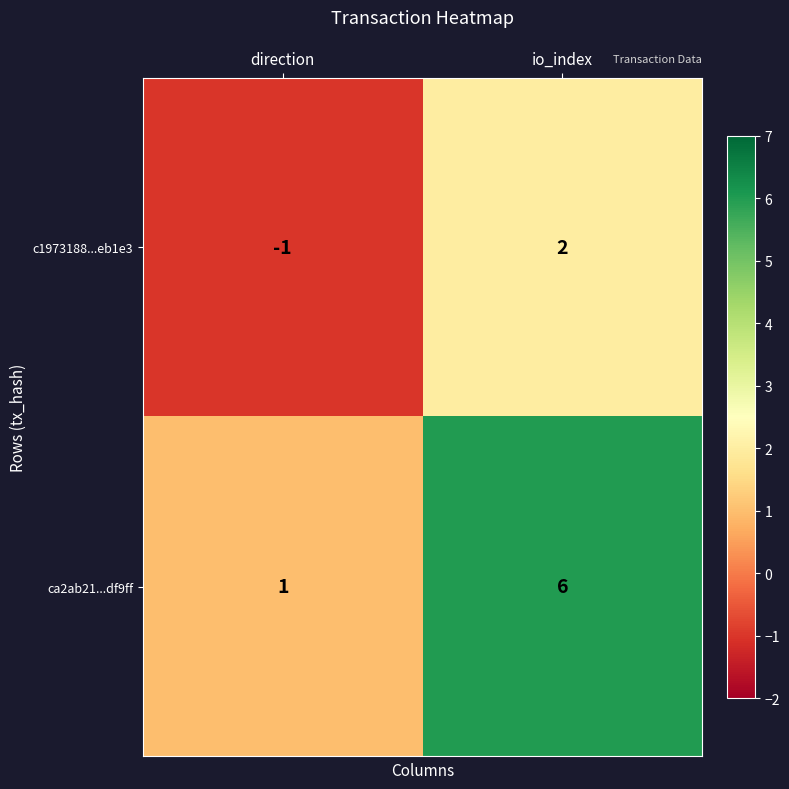

Reading left to right, extract all data points from this chart.

c1973188...eb1e3: direction=-1	io_index=2
ca2ab21...df9ff: direction=1	io_index=6